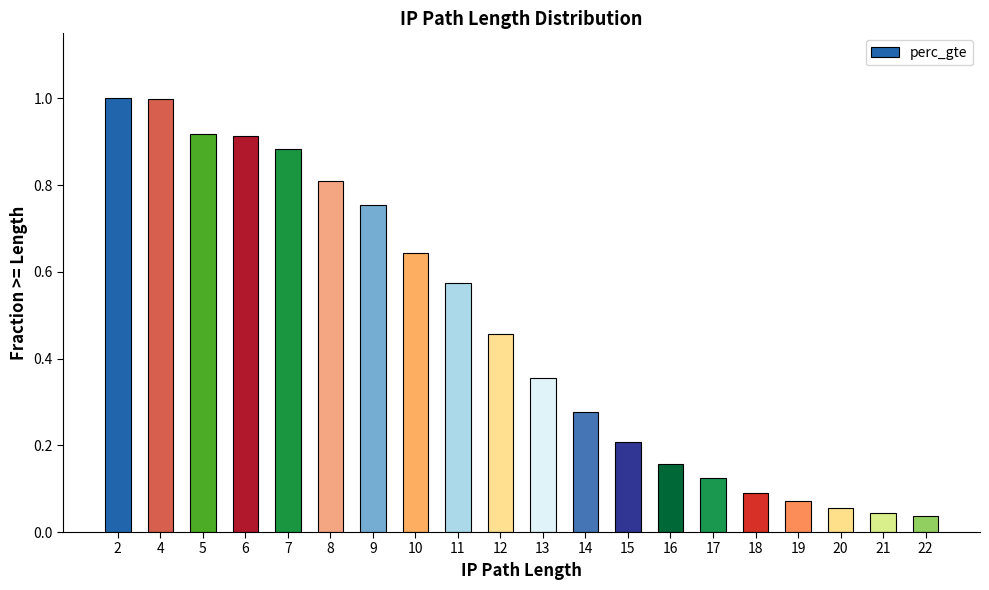

Which has a higher value, 16 or 4?

4